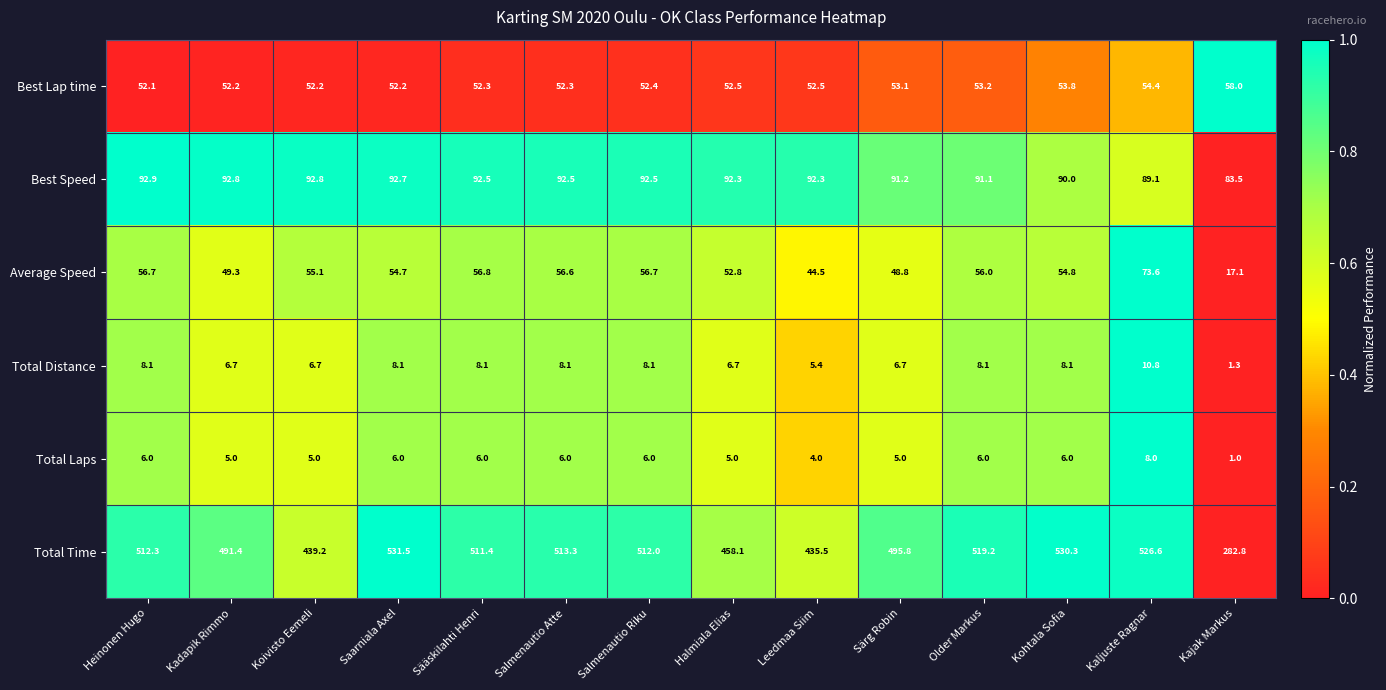

At which category does the chart reach its minimum across all series?

Kajak Markus